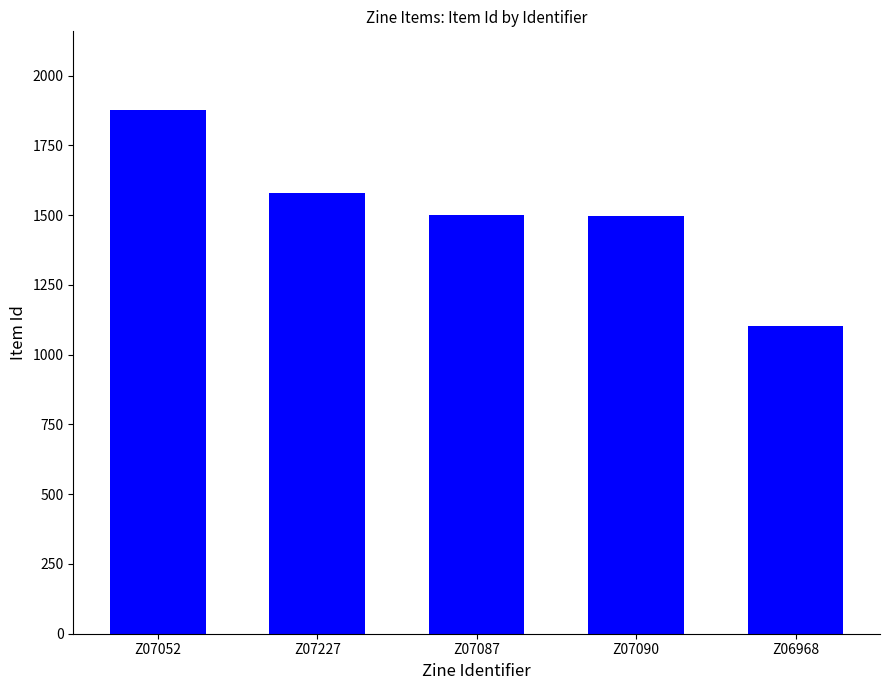

What is the difference between the second highest and second lowest values?

82